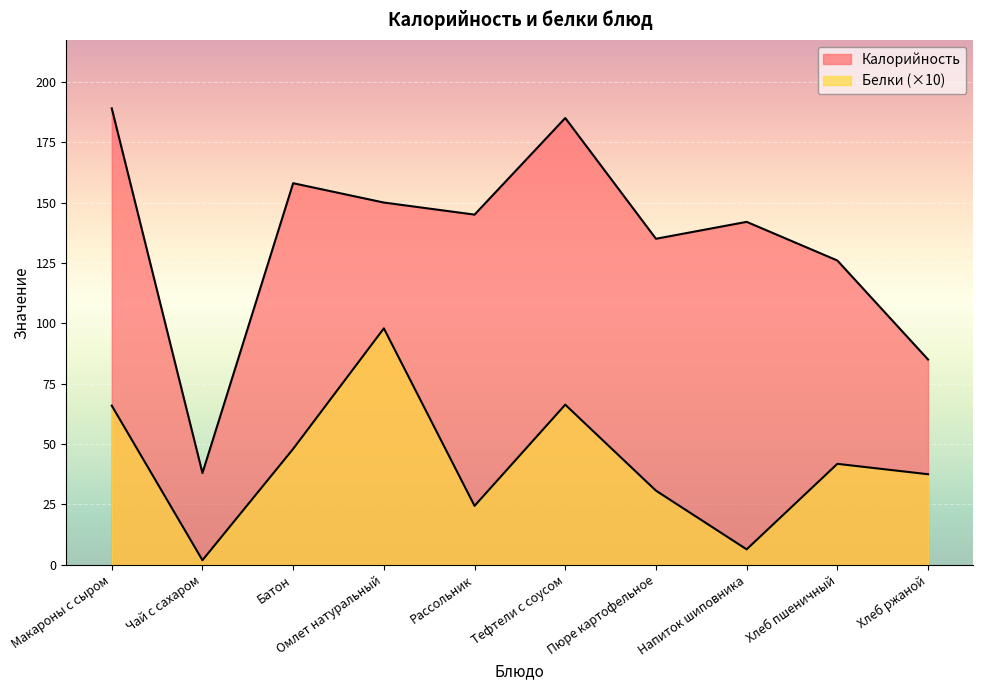

Reading left to right, what are all the values shown in this chart?

Калорийность: 189.0	38.0	158.0	150.0	145.0	185.0	135.0	142.0	126.0	85.0
Белки: 65.9	1.9	48.0	97.9	24.4	66.3	30.7	6.4	41.8	37.5